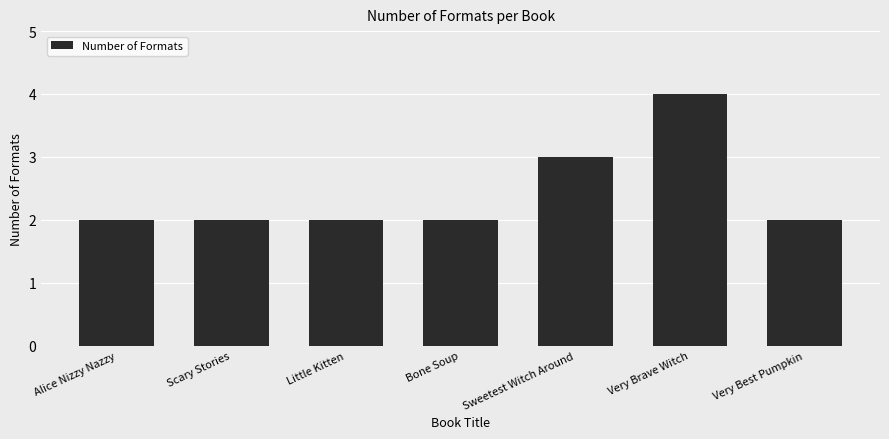

What is the difference between the maximum and minimum values?

2